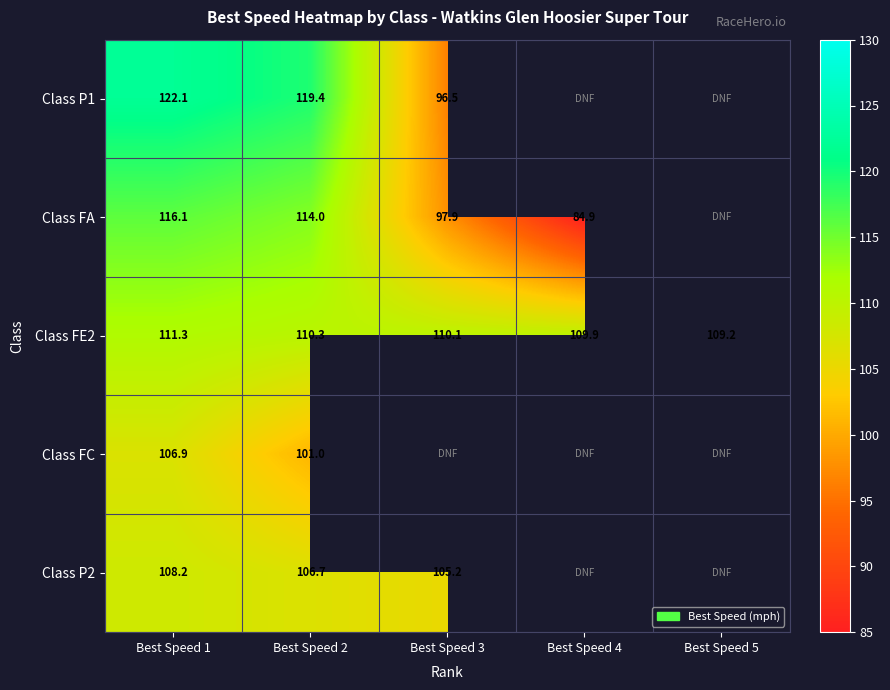

Is the value of Class FE2 at Best Speed 2 greater than the value of Class P1 at Best Speed 3?

Yes